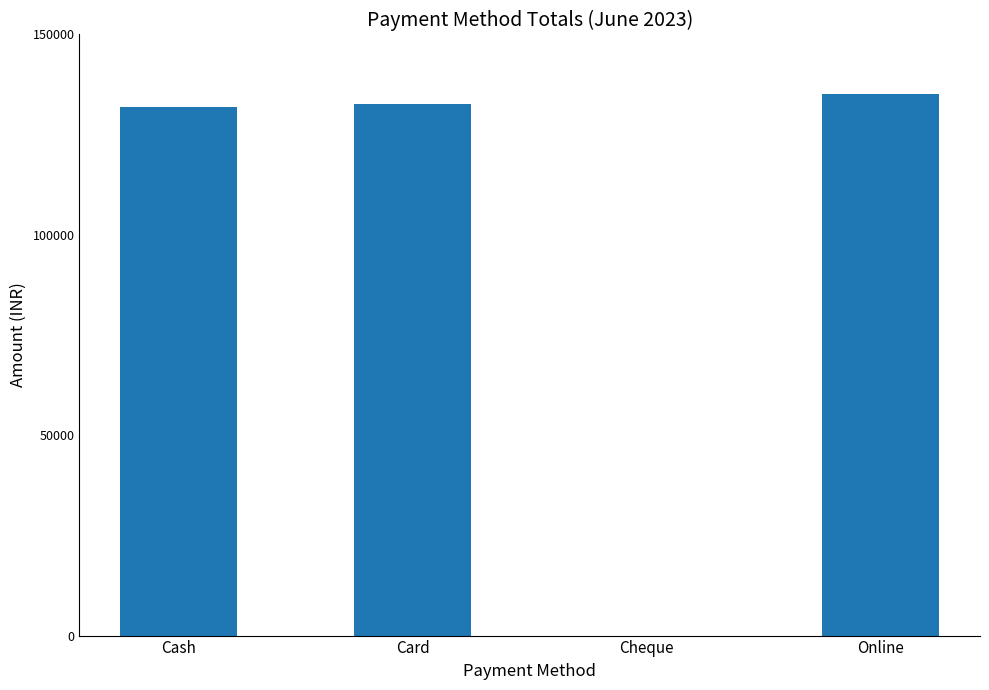

Are the bars horizontal?

No